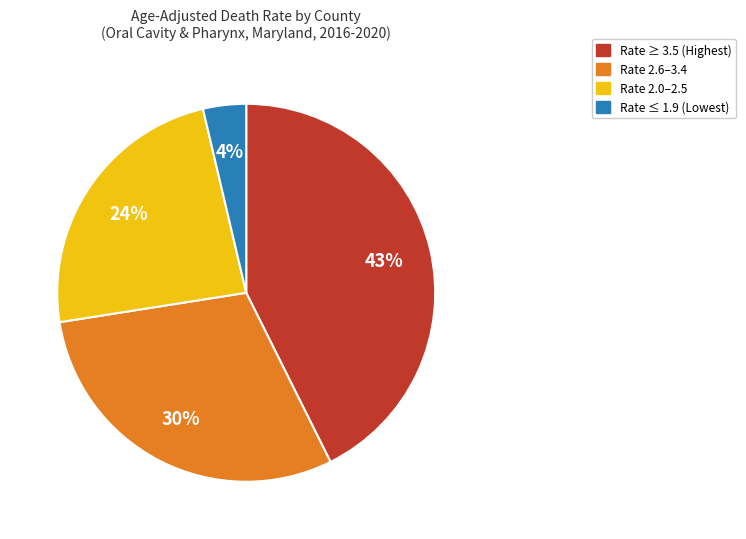

To the nearest percent, what is the difference between the largest and smallest slice percentages?

39%